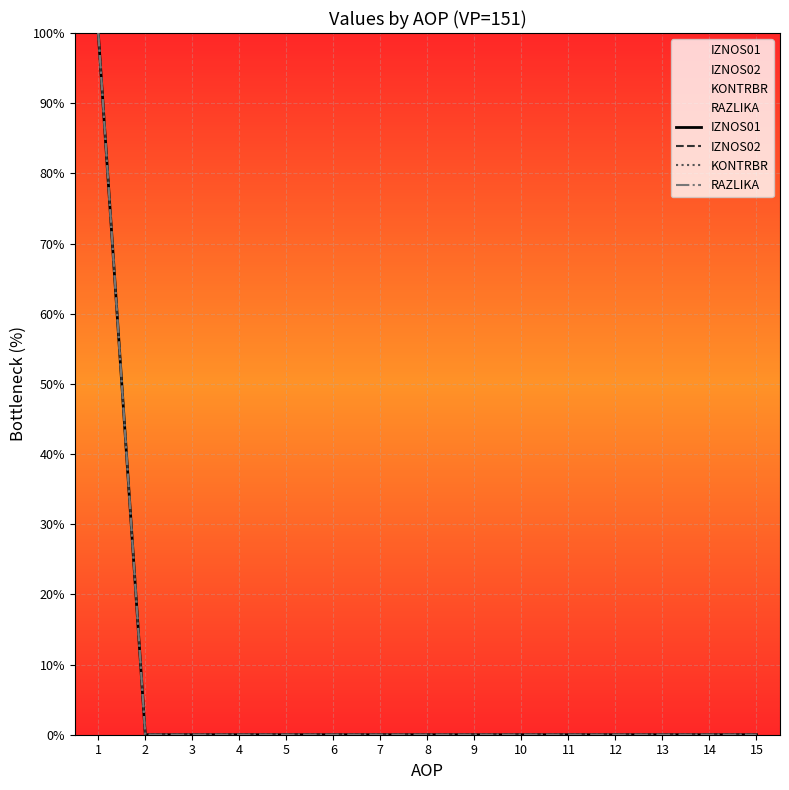

Between 6 and 3, which is larger?

6